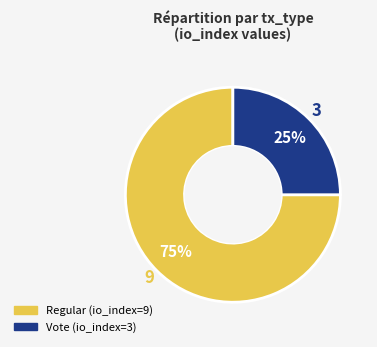

Approximately how many times larger is the value at Regular (io_index=9) compared to Vote (io_index=3)?

3.0